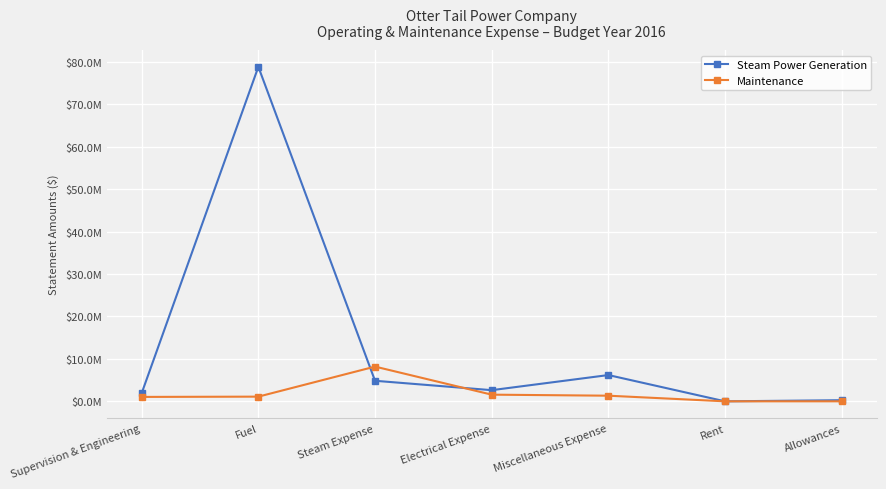

Which series changed the most between Supervision & Engineering and Rent?

Steam Power Generation